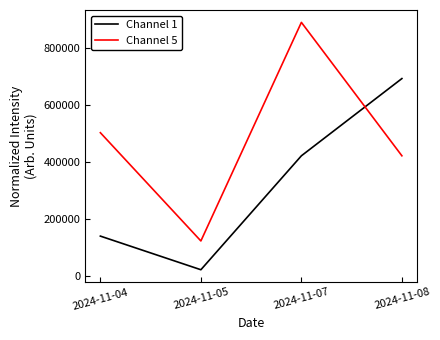

At which category is the sum across all series the highest?

2024-11-07